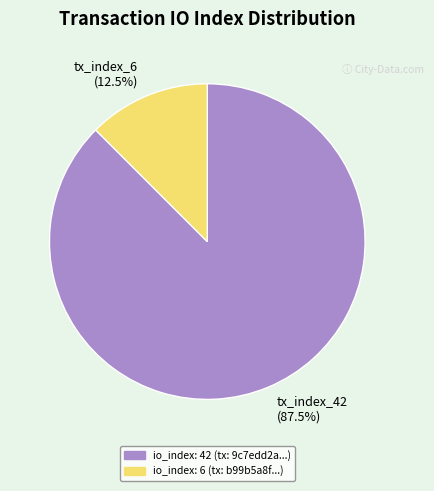

Combined, what portion of the pie is tx_index_6 and tx_index_42?

100.0%